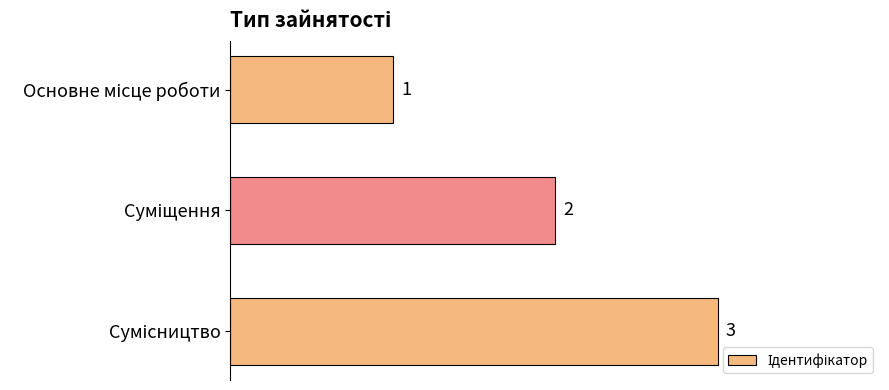

Are the bars grouped side by side (vs. stacked)?

No